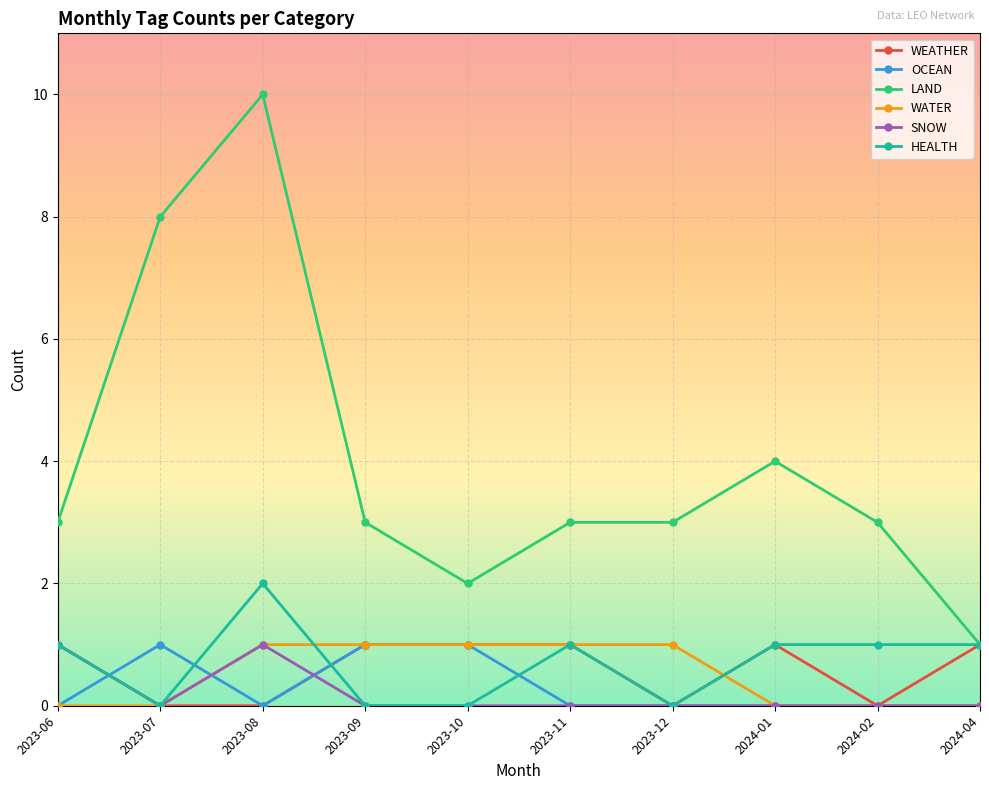

Reading right to left, list all the values displayed in this chart.

WEATHER: 2024-04=1	2024-02=0	2024-01=1	2023-12=0	2023-11=1	2023-10=1	2023-09=1	2023-08=0	2023-07=0	2023-06=1
OCEAN: 2024-04=0	2024-02=0	2024-01=0	2023-12=0	2023-11=0	2023-10=1	2023-09=1	2023-08=0	2023-07=1	2023-06=0
LAND: 2024-04=1	2024-02=3	2024-01=4	2023-12=3	2023-11=3	2023-10=2	2023-09=3	2023-08=10	2023-07=8	2023-06=3
WATER: 2024-04=0	2024-02=0	2024-01=0	2023-12=1	2023-11=1	2023-10=1	2023-09=1	2023-08=1	2023-07=0	2023-06=0
SNOW: 2024-04=0	2024-02=0	2024-01=0	2023-12=0	2023-11=0	2023-10=0	2023-09=0	2023-08=1	2023-07=0	2023-06=1
HEALTH: 2024-04=1	2024-02=1	2024-01=1	2023-12=0	2023-11=1	2023-10=0	2023-09=0	2023-08=2	2023-07=0	2023-06=1